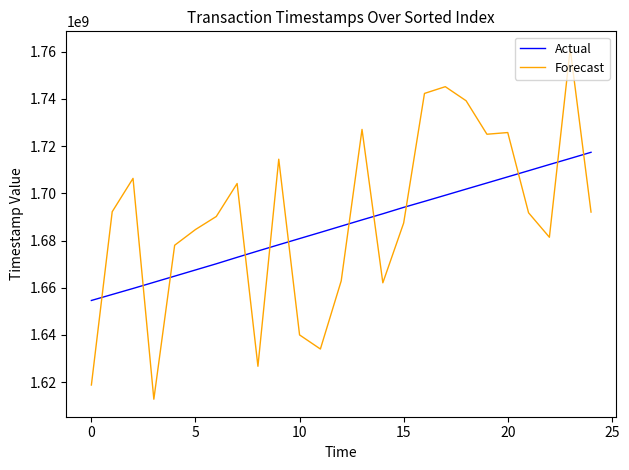

What is the difference between the maximum and minimum values in the Forecast series?

148442845